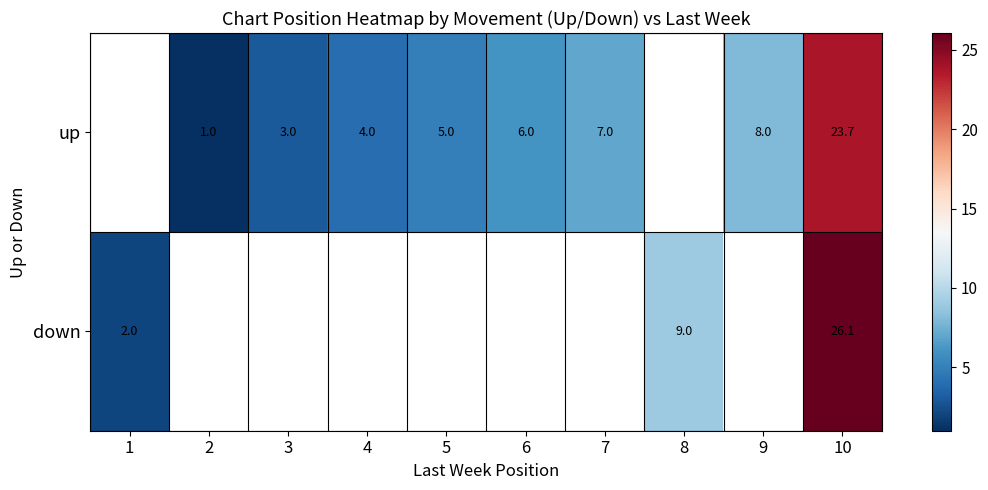

The up series shows 7.0 at 7. True or false?

True